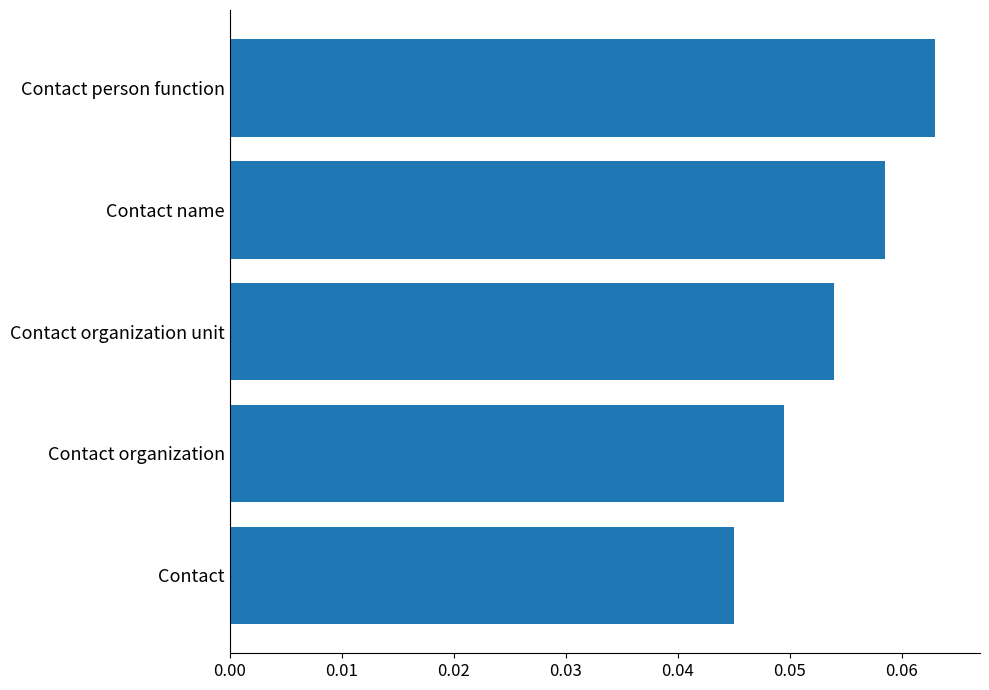

The value at Contact organization is 0.1. True or false?

False